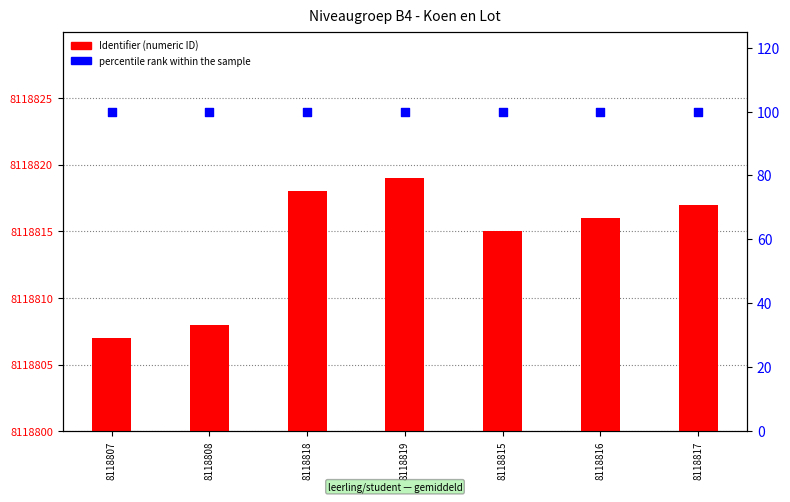

Which series contains the highest Y value?

percentile rank within the sample